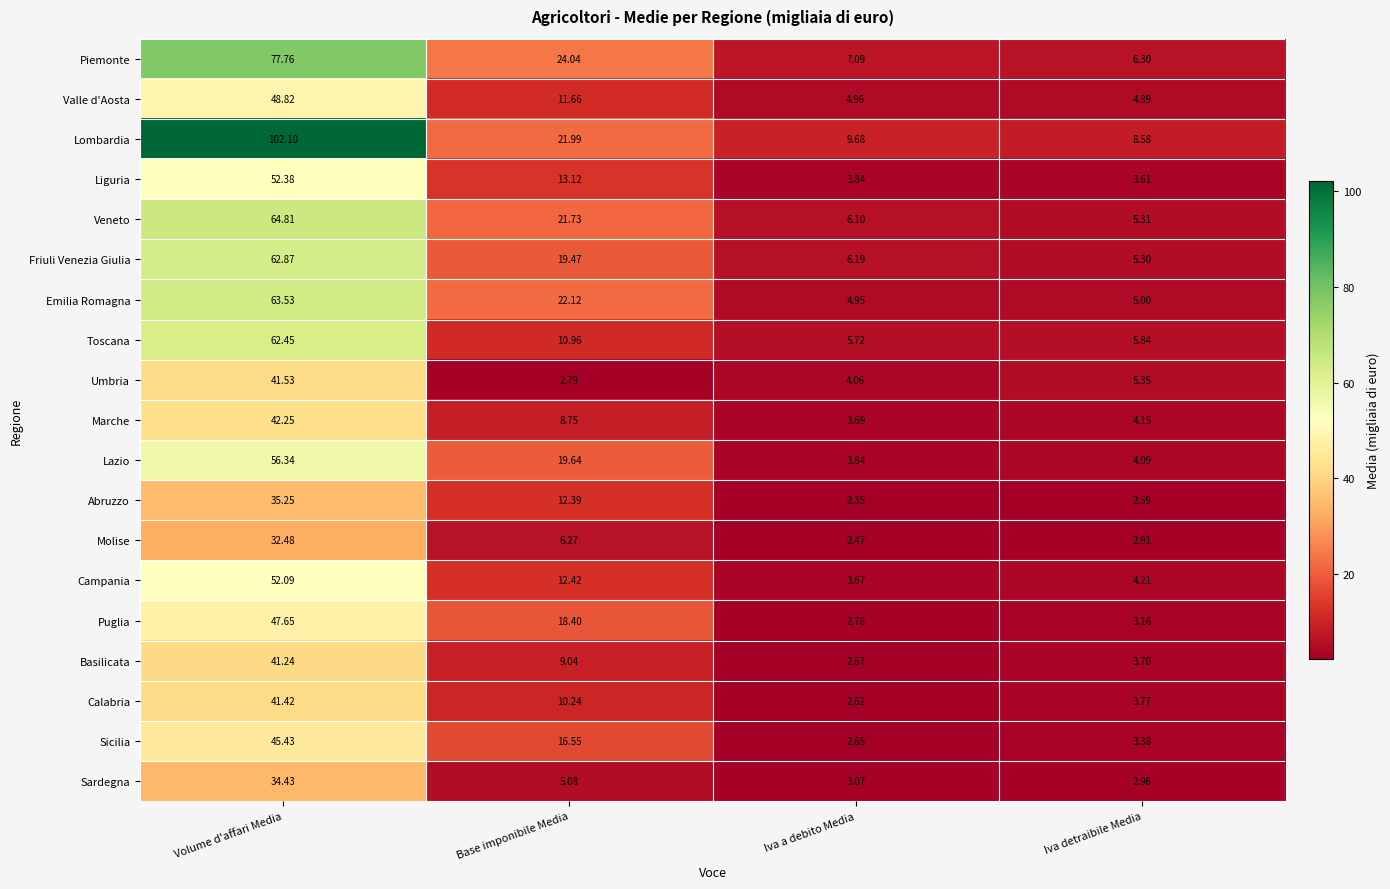

Rank the categories by Sardegna value from highest to lowest.

Volume d'affari Media, Base imponibile Media, Iva a debito Media, Iva detraibile Media